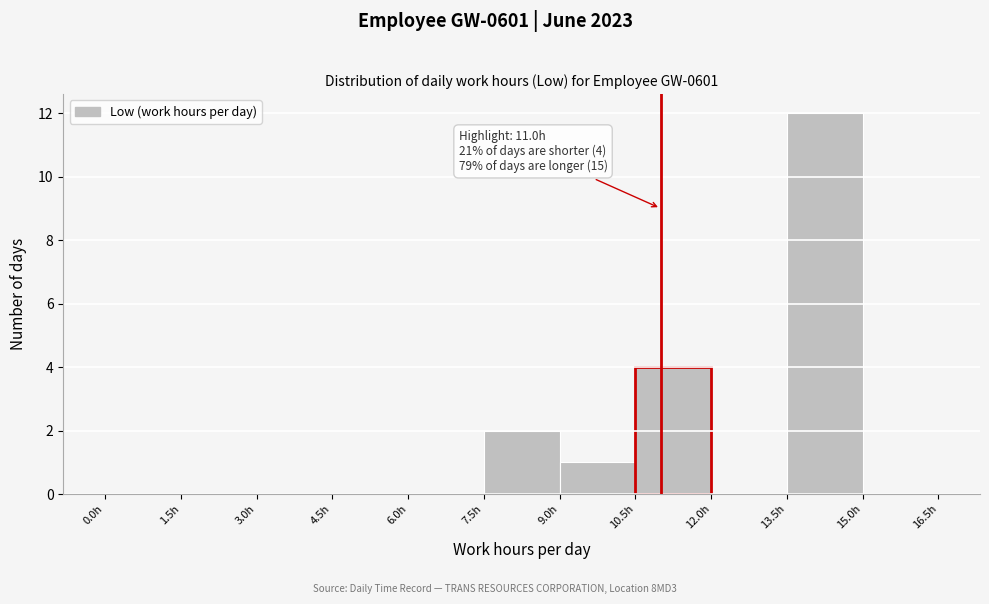

Over which range of the x-axis is the bar tallest?

13.5 to 15.0